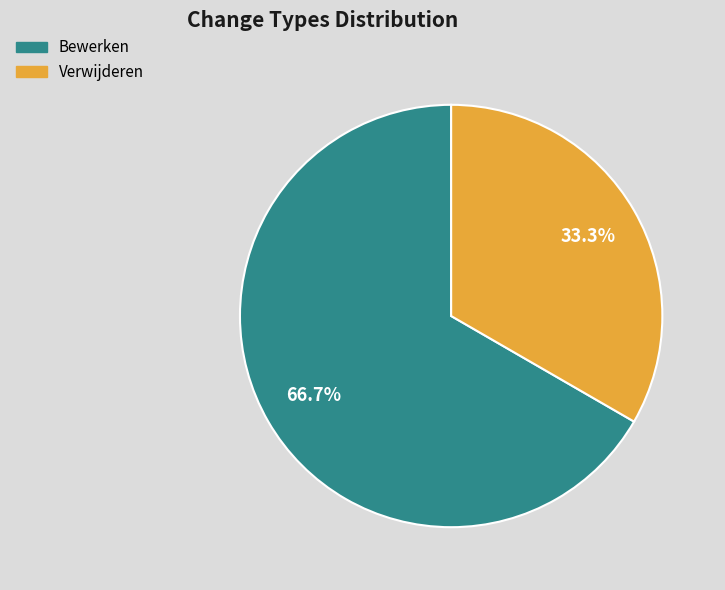

To the nearest percent, what is the average slice percentage?

50%